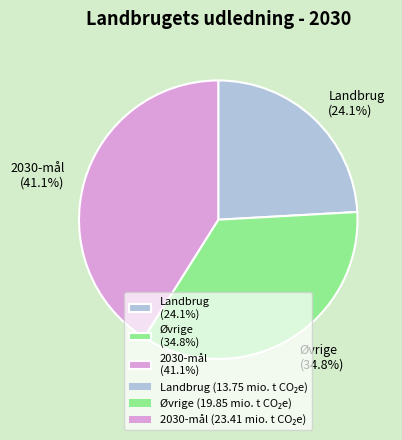

Is it true that 2030-mål is 41% of the pie?

True